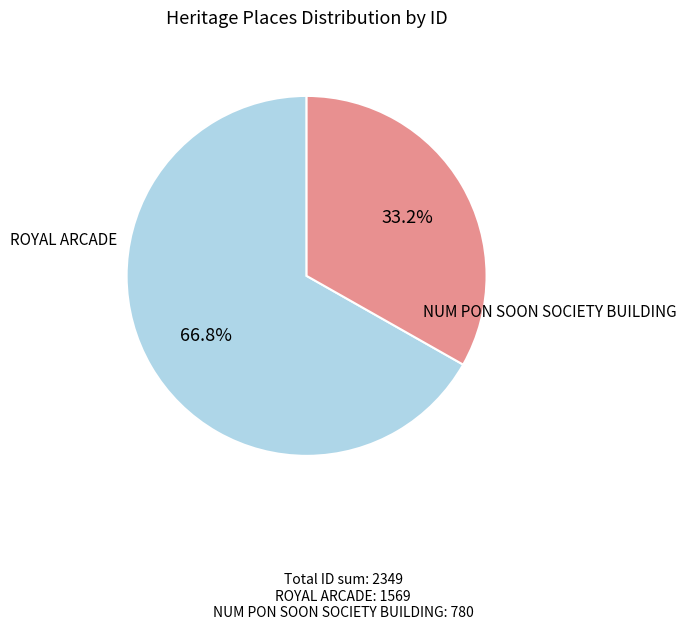

Is there any slice that represents more than half of the pie?

Yes